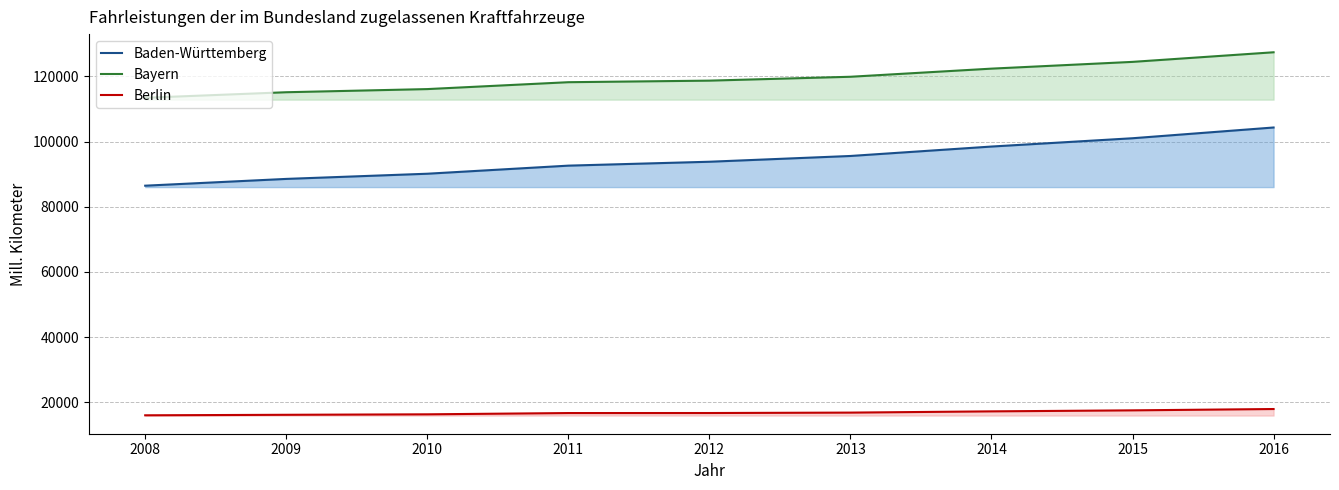

How many lines are shown in the chart?

3